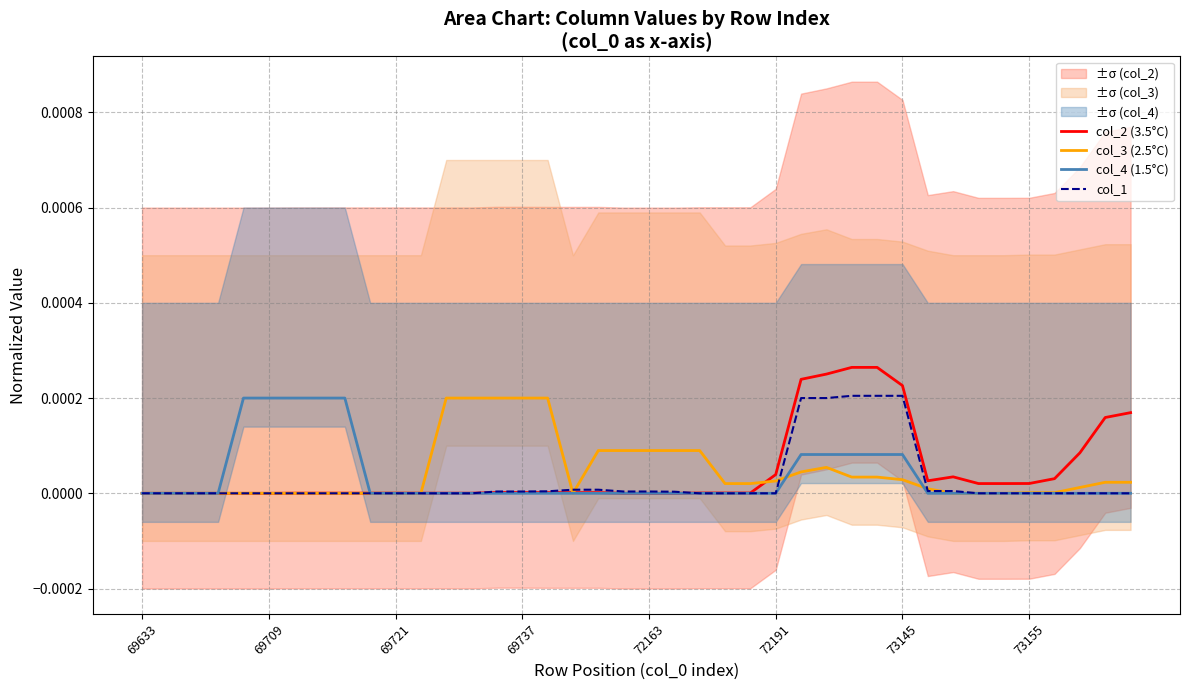

Where is the first local minimum for col_2 (3.5°C)?

13